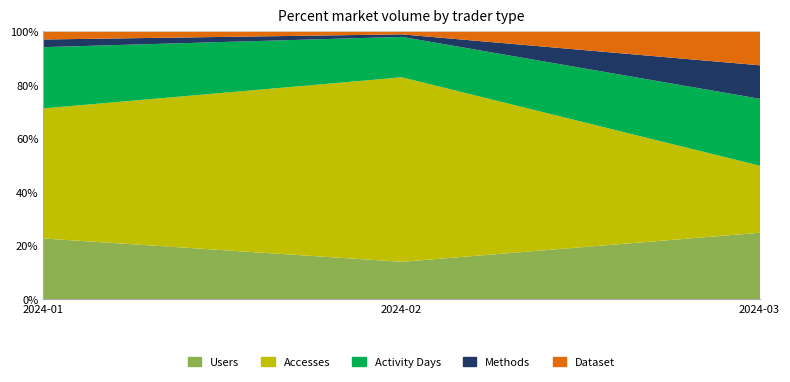

What is the sum of all Dataset values?

3